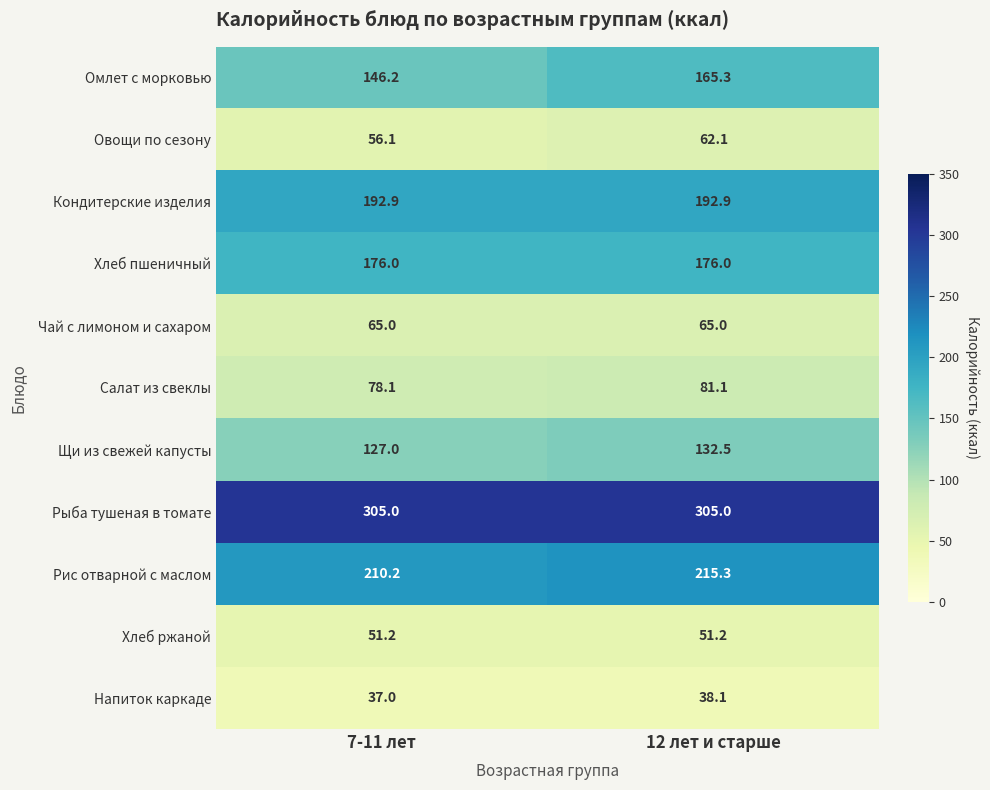

How many values in the Омлет с морковью series exceed 165?

1